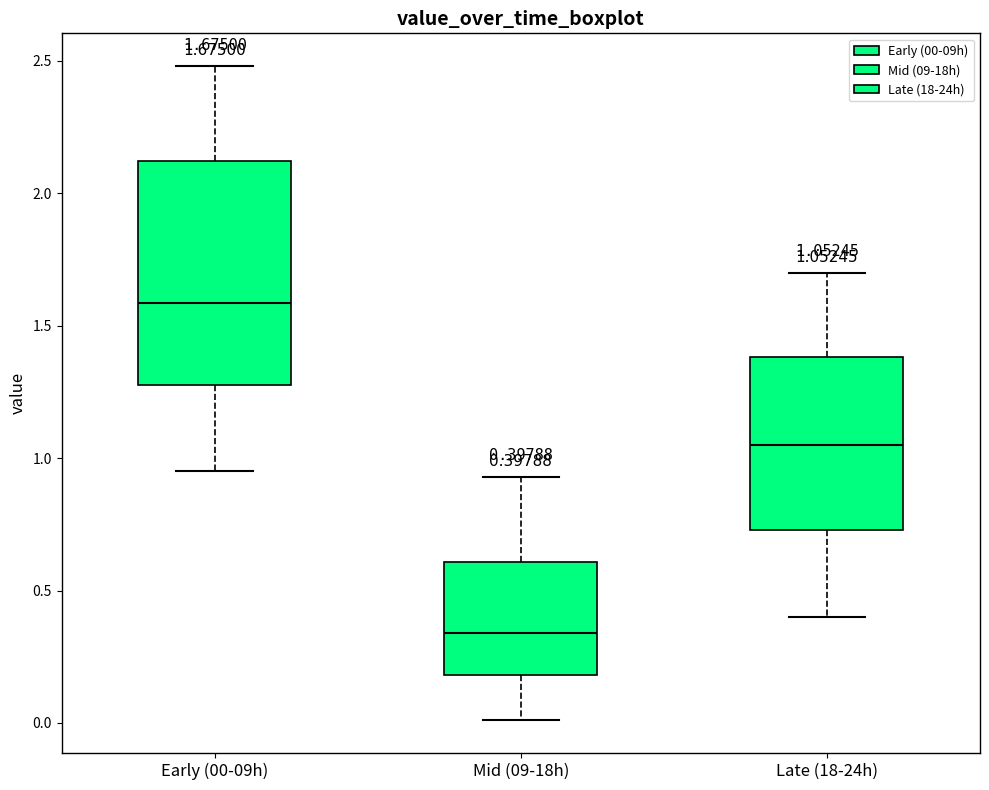

Which box is the tallest, from its lower edge to its upper edge?

Early (00-09h)